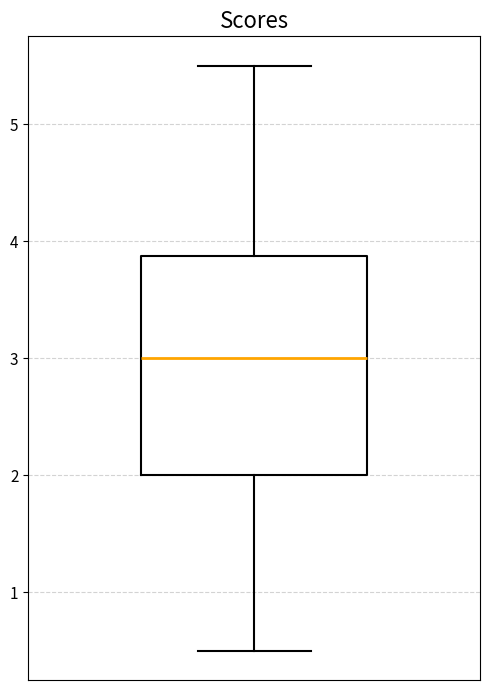

Transcribe this box plot: give where the median line is, the range the box spans, and where the two whiskers end, as read against the y-axis. The values are not printed on the chart, so give them approximately, as read against the axis.

median 3.0, box 2.0 to 3.9, whiskers 0.5 to 5.5